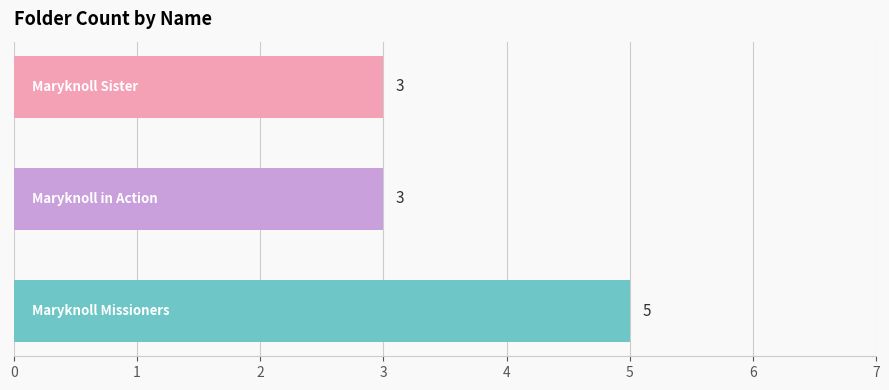

What is the sum of all values?

11